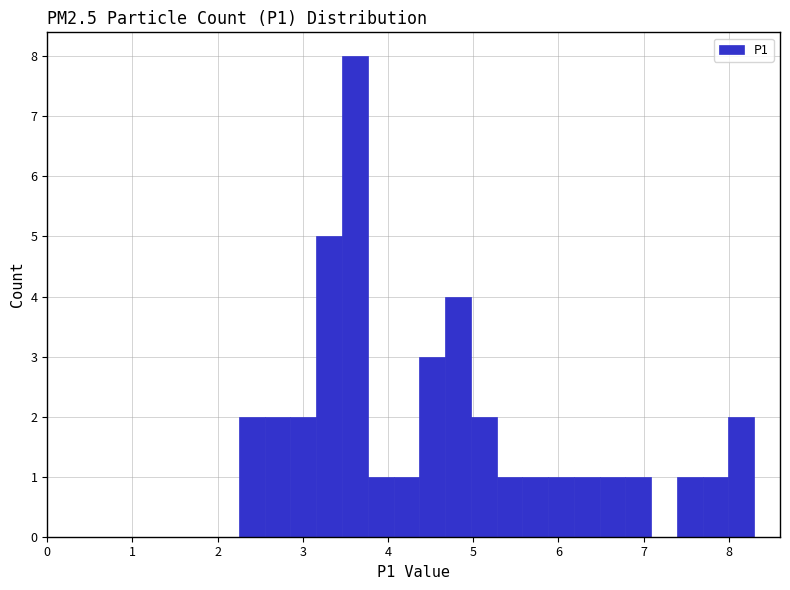

Around what value on the x-axis is the tallest bar? Give the approximate position of its centre, as read against the axis.

3.6